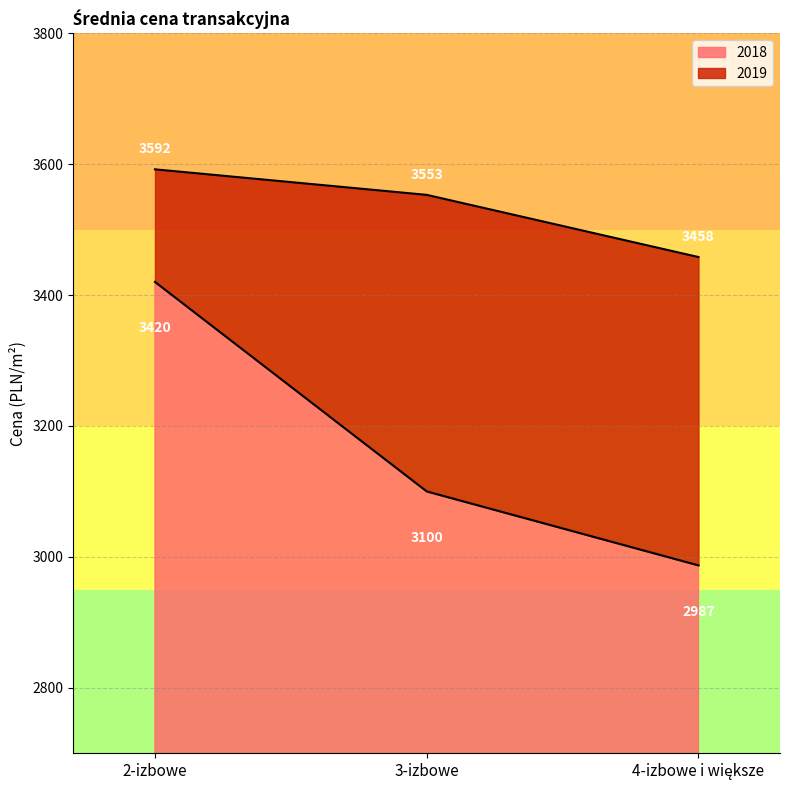

List the labels in order of 2018 value, smallest first.

4-izbowe i większe, 3-izbowe, 2-izbowe